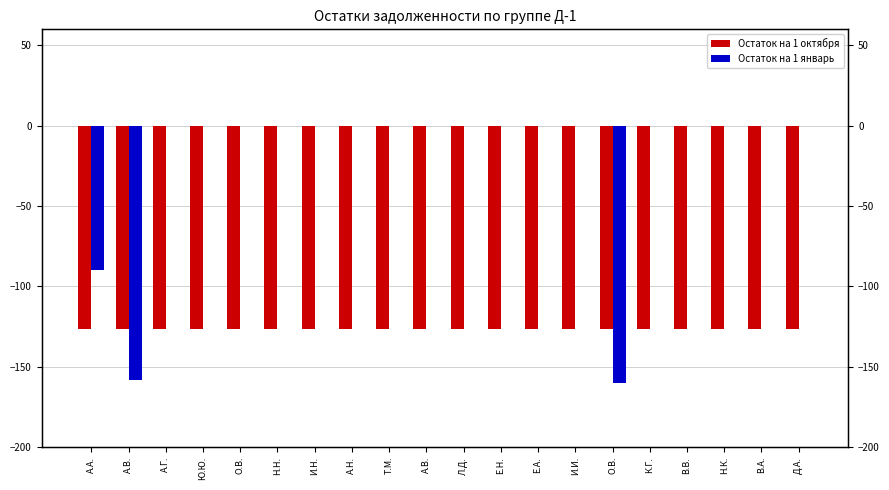

Which category has the highest value across all series?

А.Г.